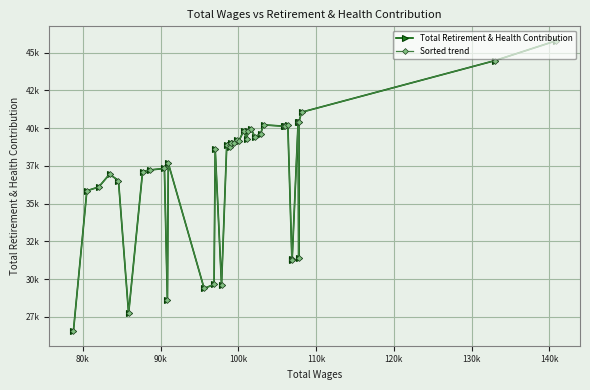

True or false: Sorted trend has a value of 17567 at 90k.

False